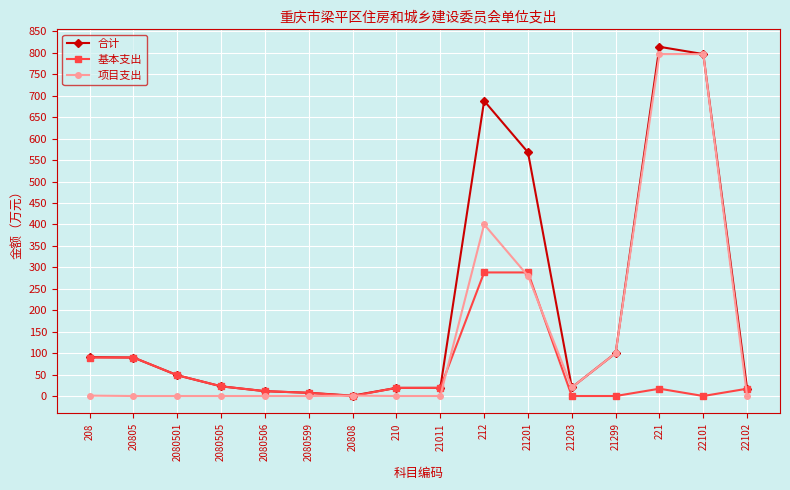

Is the value of 基本支出 at 22101 greater than the value of 项目支出 at 21203?

No